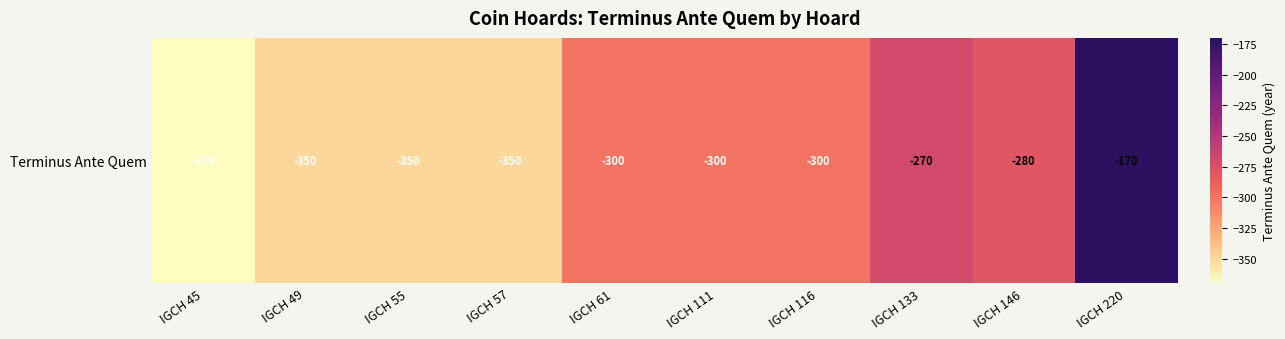

What is the change in value from IGCH 45 to IGCH 57?

+20